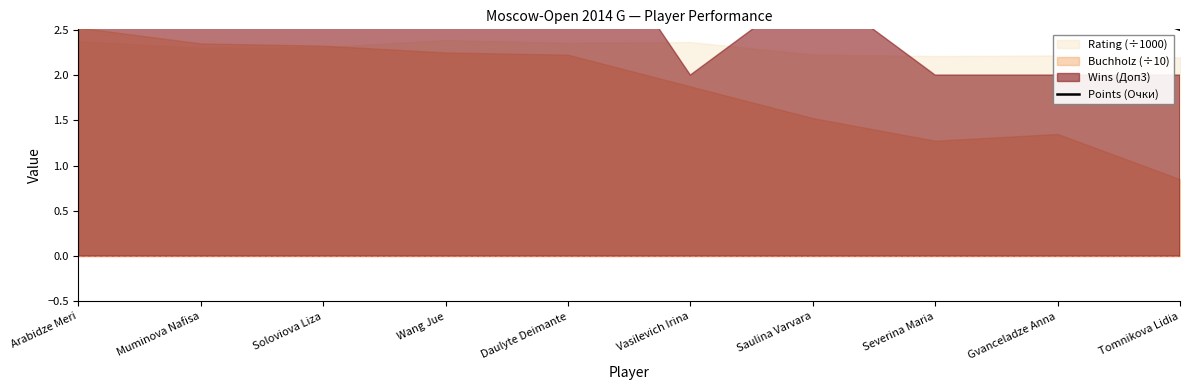

Where does the data first go above 5?

Arabidze Meri